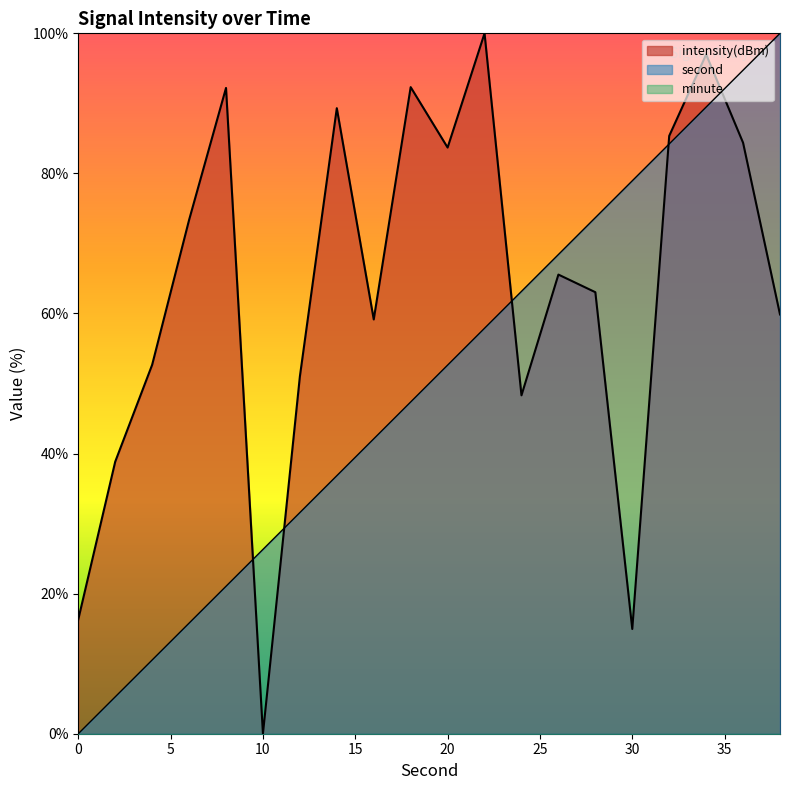

Which category has the highest value across all series?

38